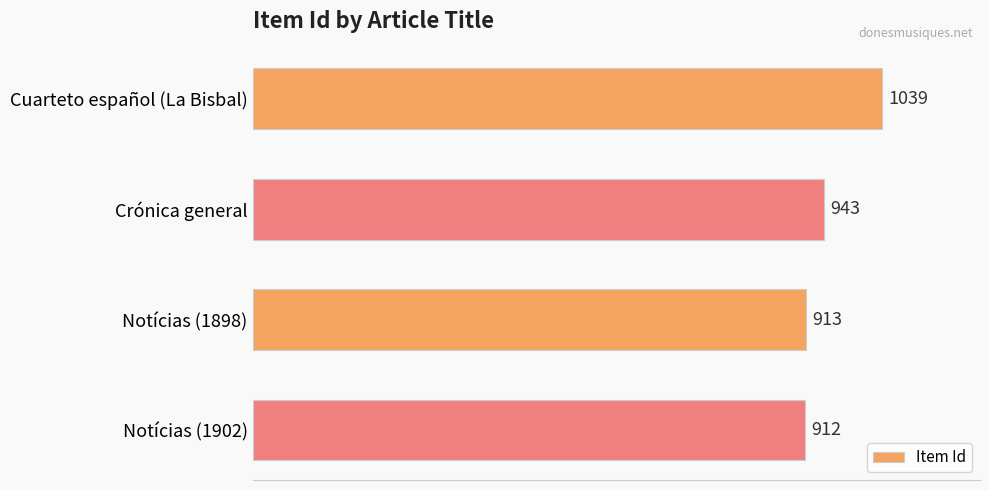

What is the ratio of the value at Notícias (1898) to the value at Notícias (1902)?

1.0